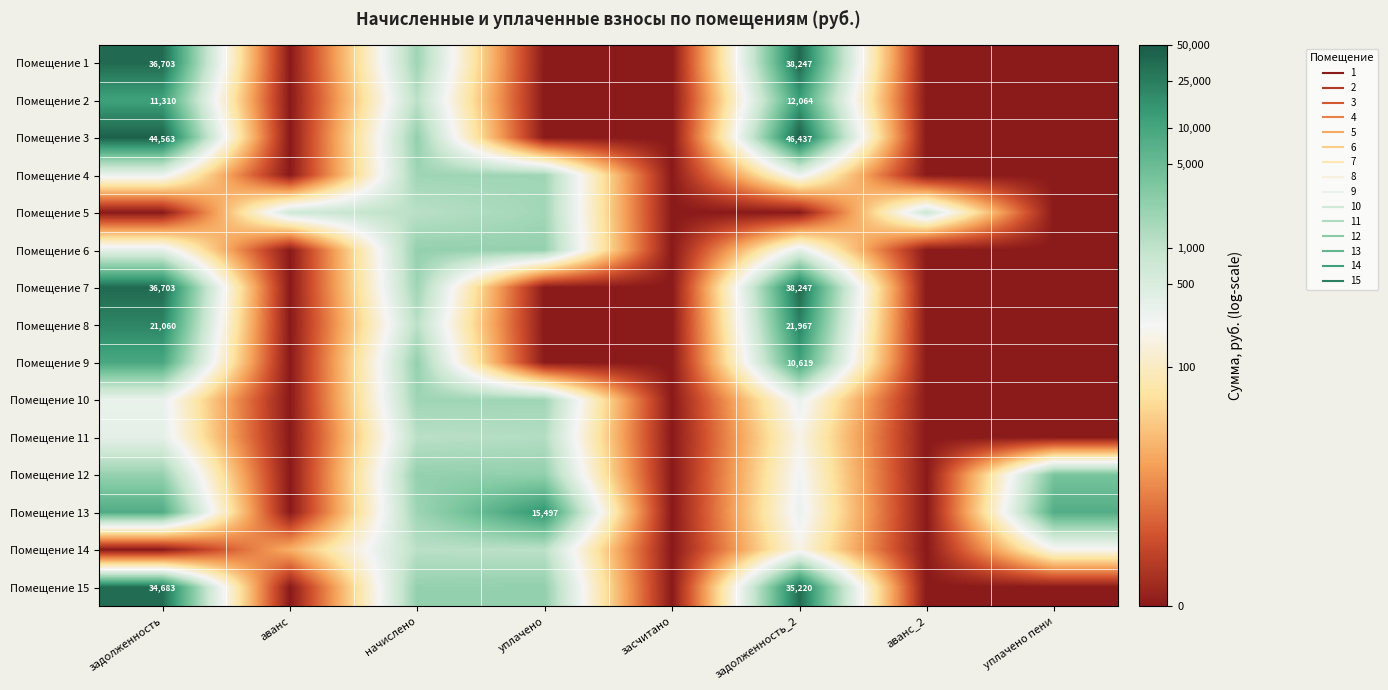

List the series in order of their peak value, lowest first.

Помещение 14, Помещение 11, Помещение 5, Помещение 4, Помещение 10, Помещение 6, Помещение 12, Помещение 9, Помещение 2, Помещение 13, Помещение 8, Помещение 15, Помещение 1, Помещение 7, Помещение 3